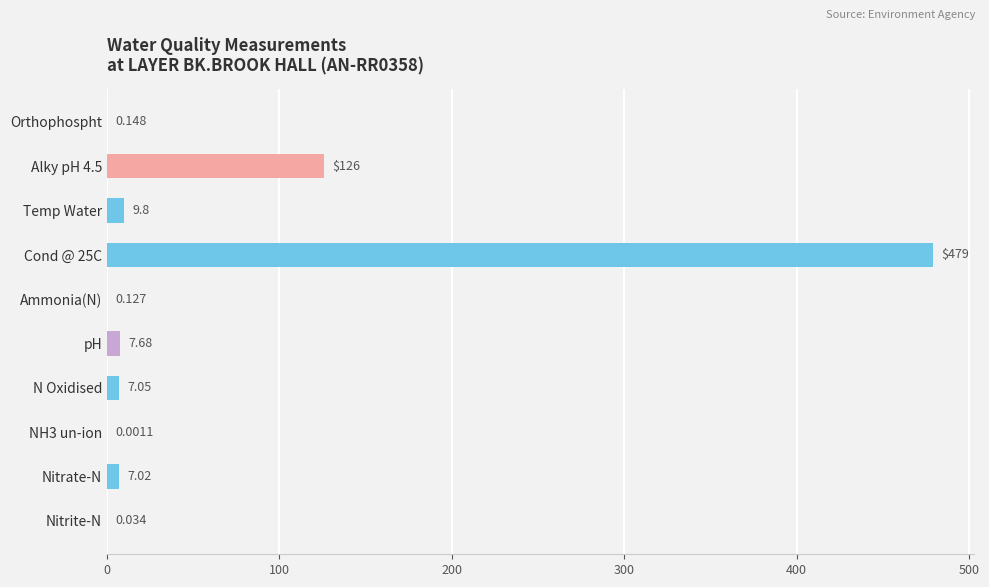

What is the difference between the maximum and second lowest values?

479.0